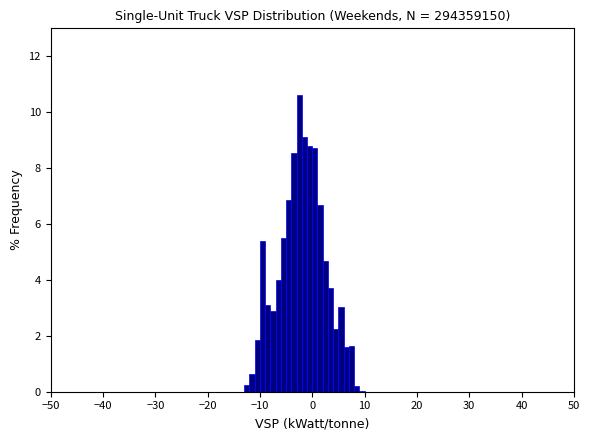

Read against the x-axis, roughly where is the centre of the tallest bar?

-2